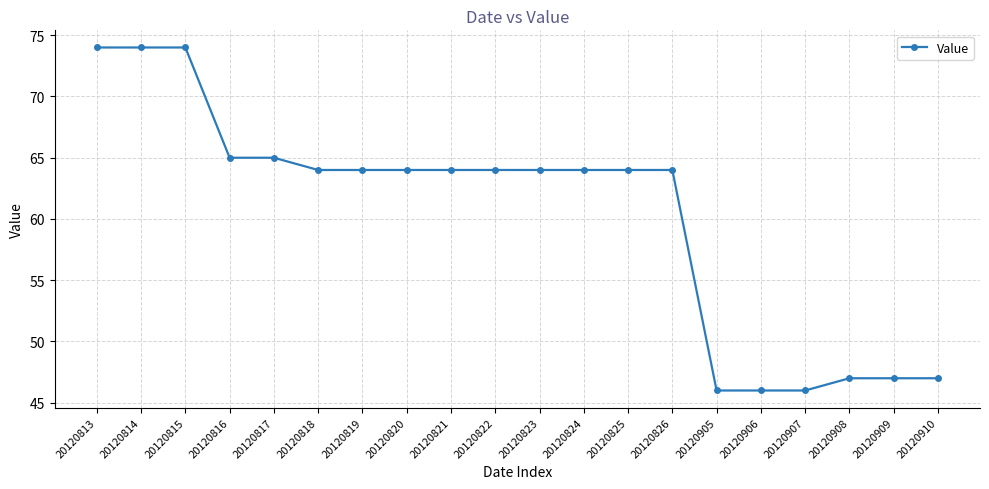

How many lines are shown in the chart?

1